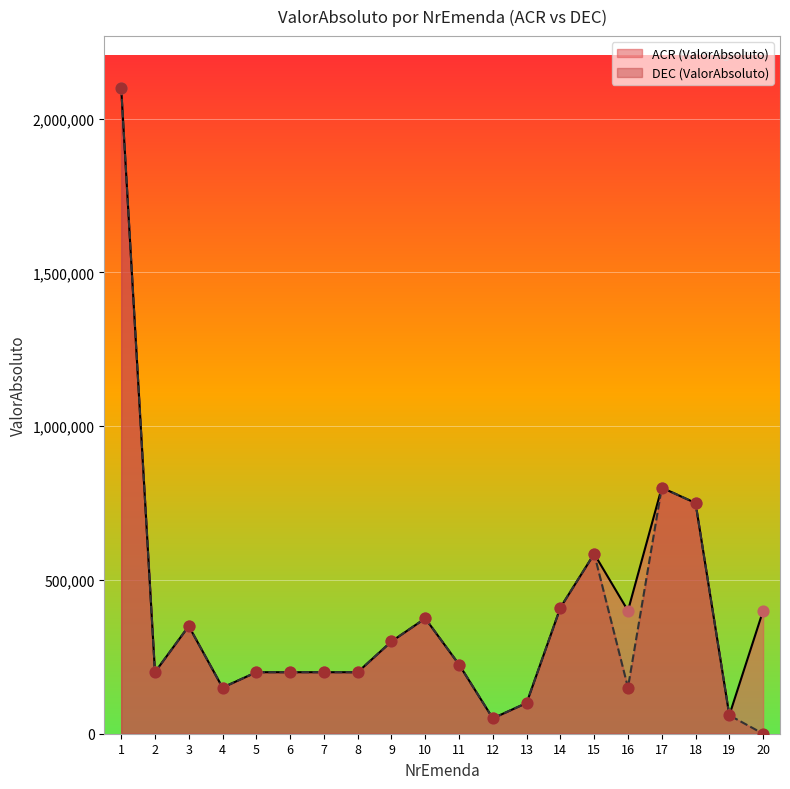

Which series contains the highest Y value?

ACR (ValorAbsoluto)